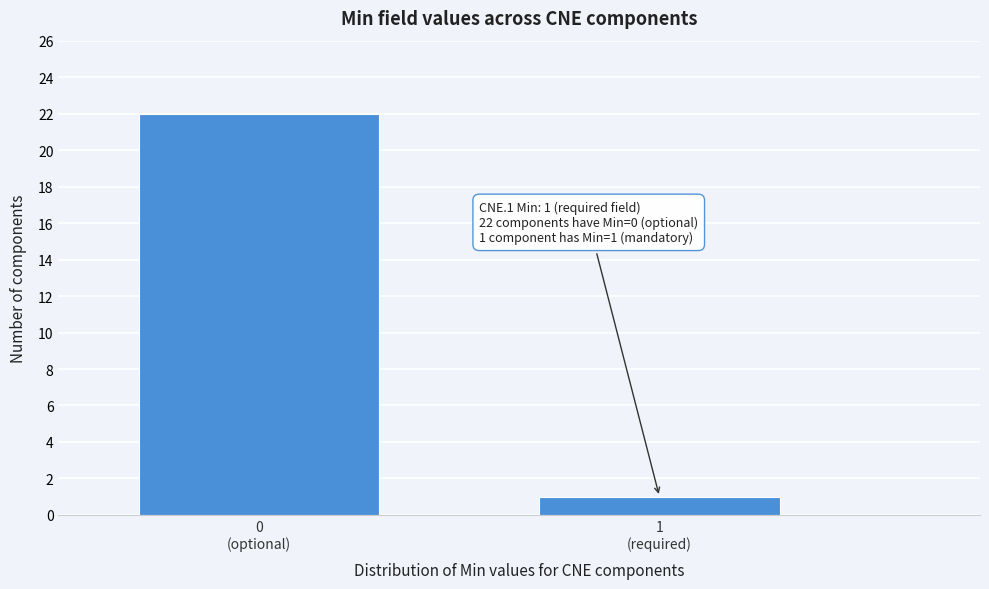

Reading left to right, what are all the values shown in this chart?

22	1